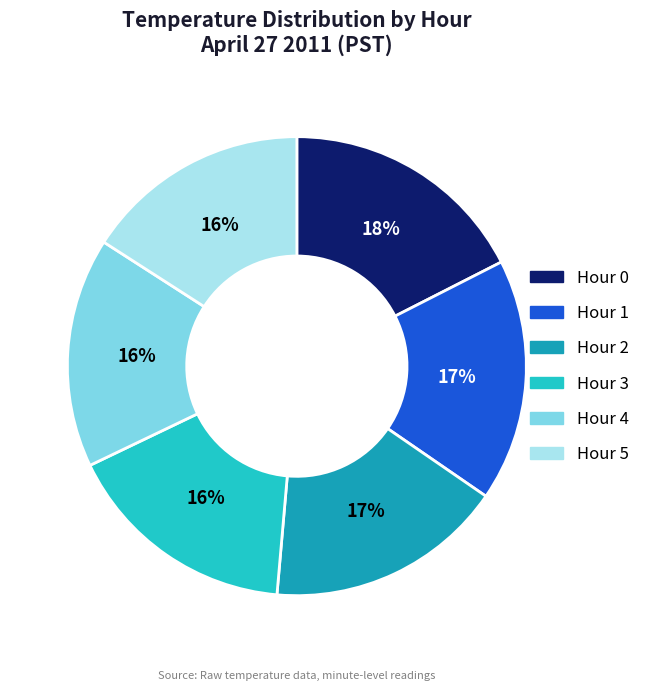

Does any single category account for the majority?

No